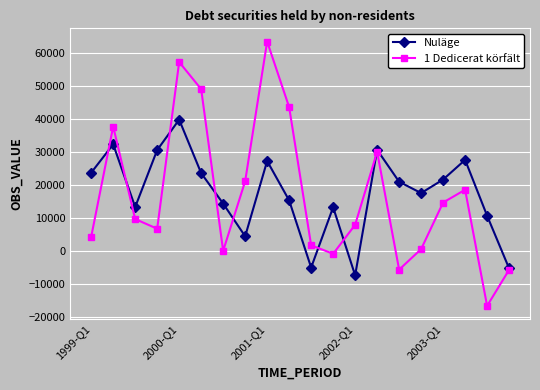

Which series has the widest spread of values?

1 Dedicerat körfält